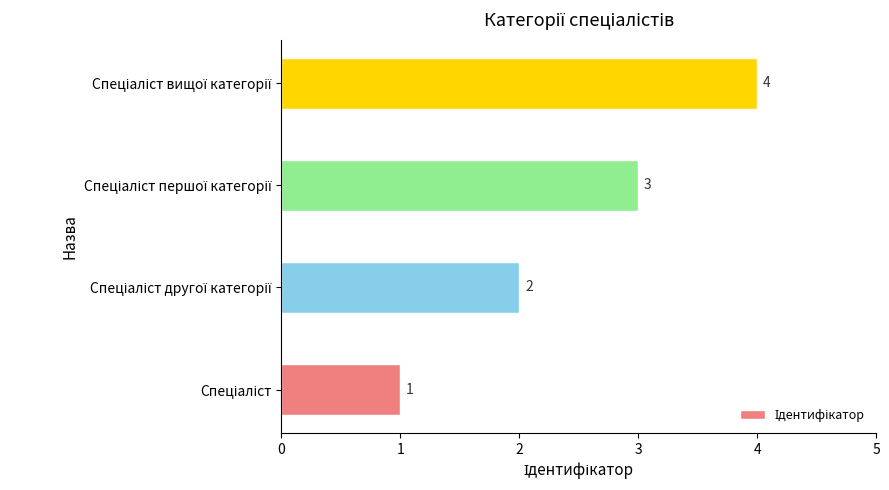

Does the chart contain stacked bars?

No